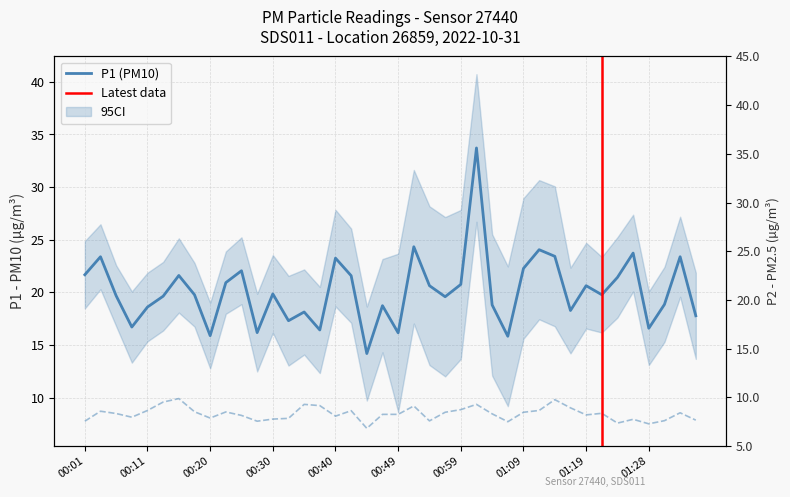

Does the chart display data point markers on the line(s)?

No